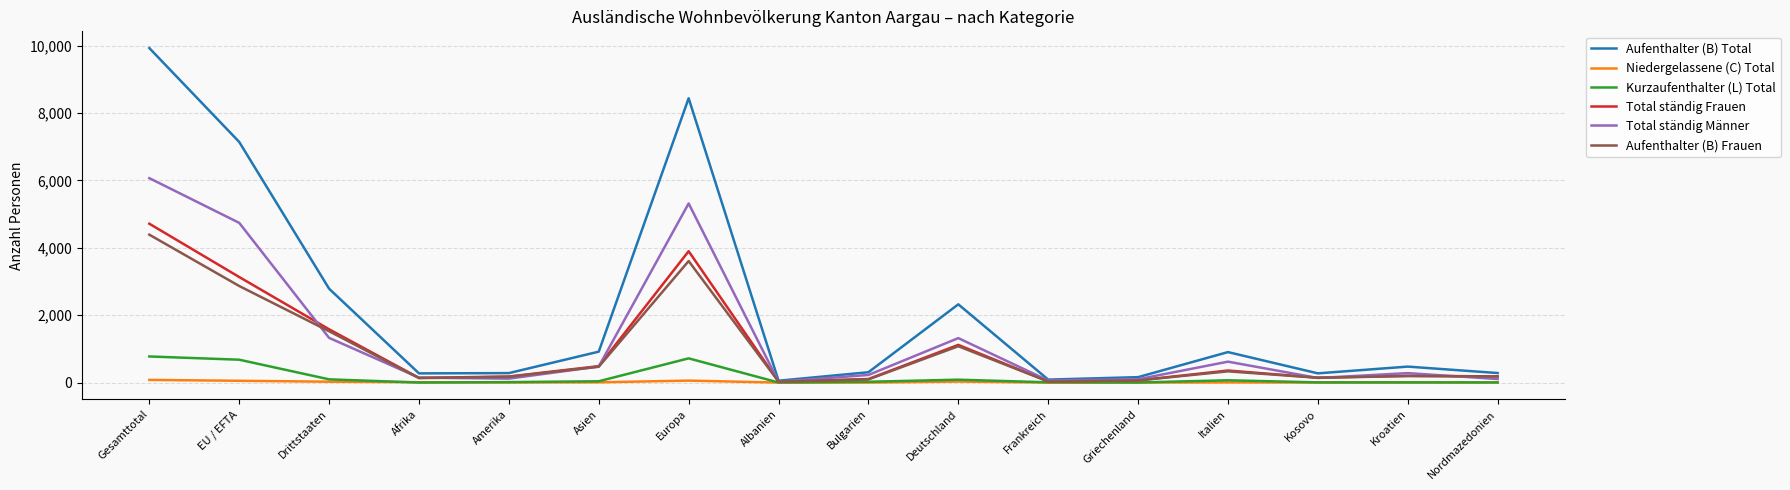

Which series has the largest range (max minus min)?

Aufenthalter (B) Total